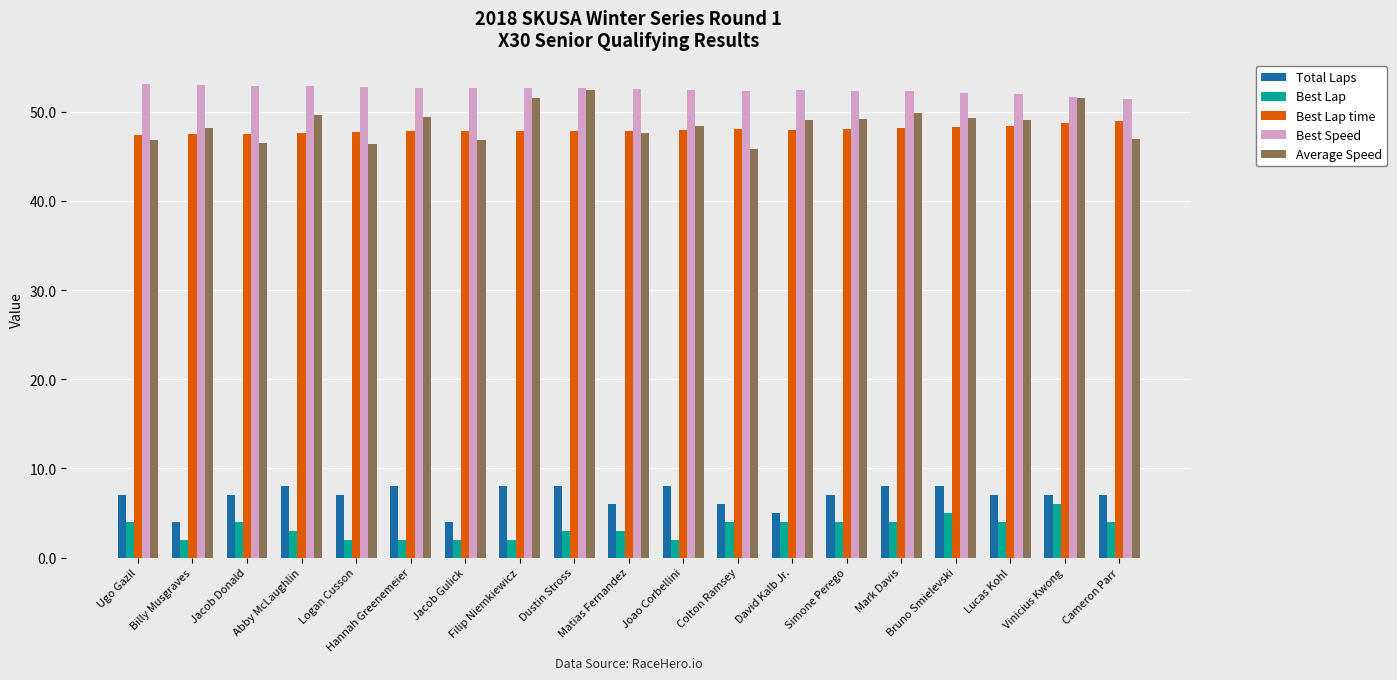

How many distinct data groups are displayed?

5